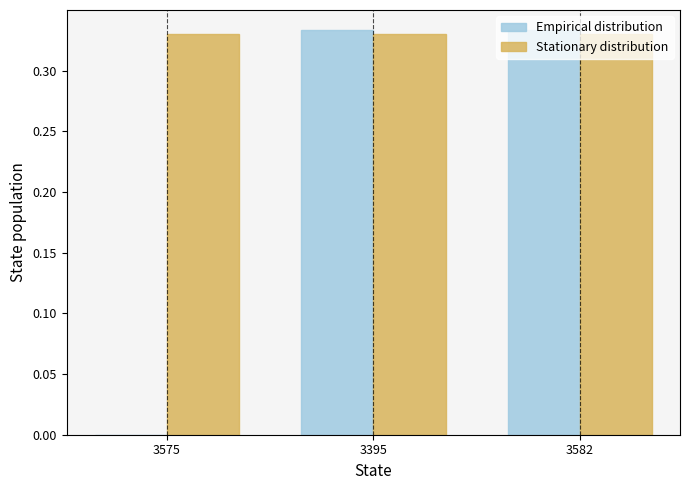

The value of Empirical distribution at 3582 is 0.6. True or false?

False